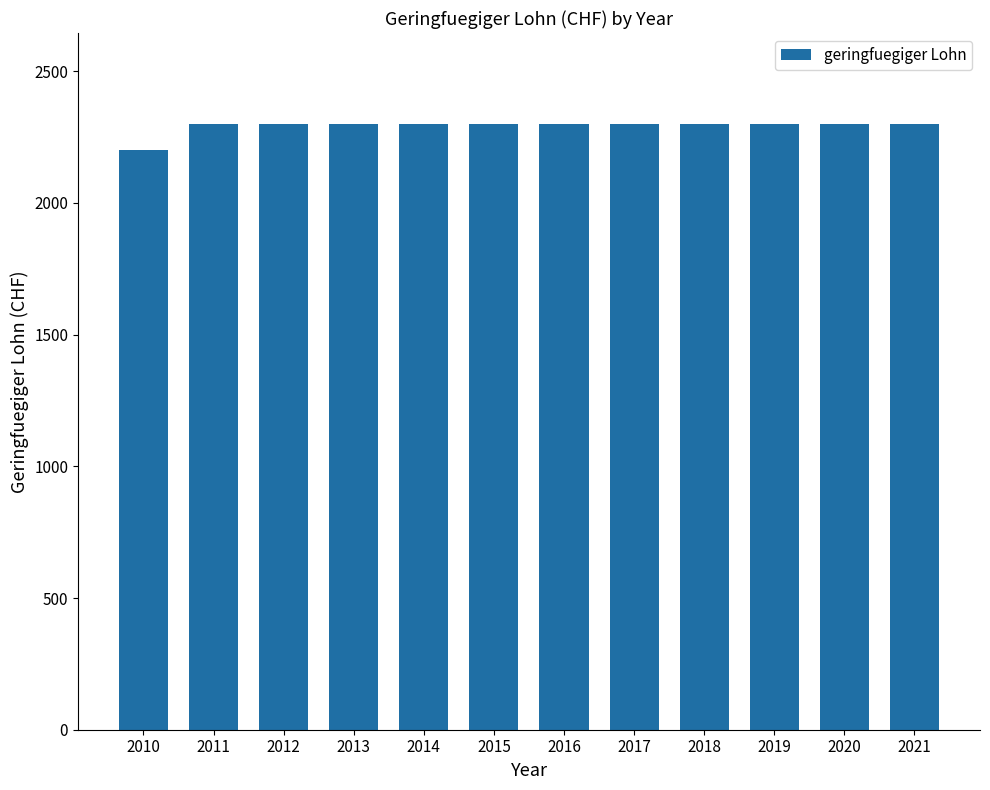

What is the value of the 1st bar from the left?

2200